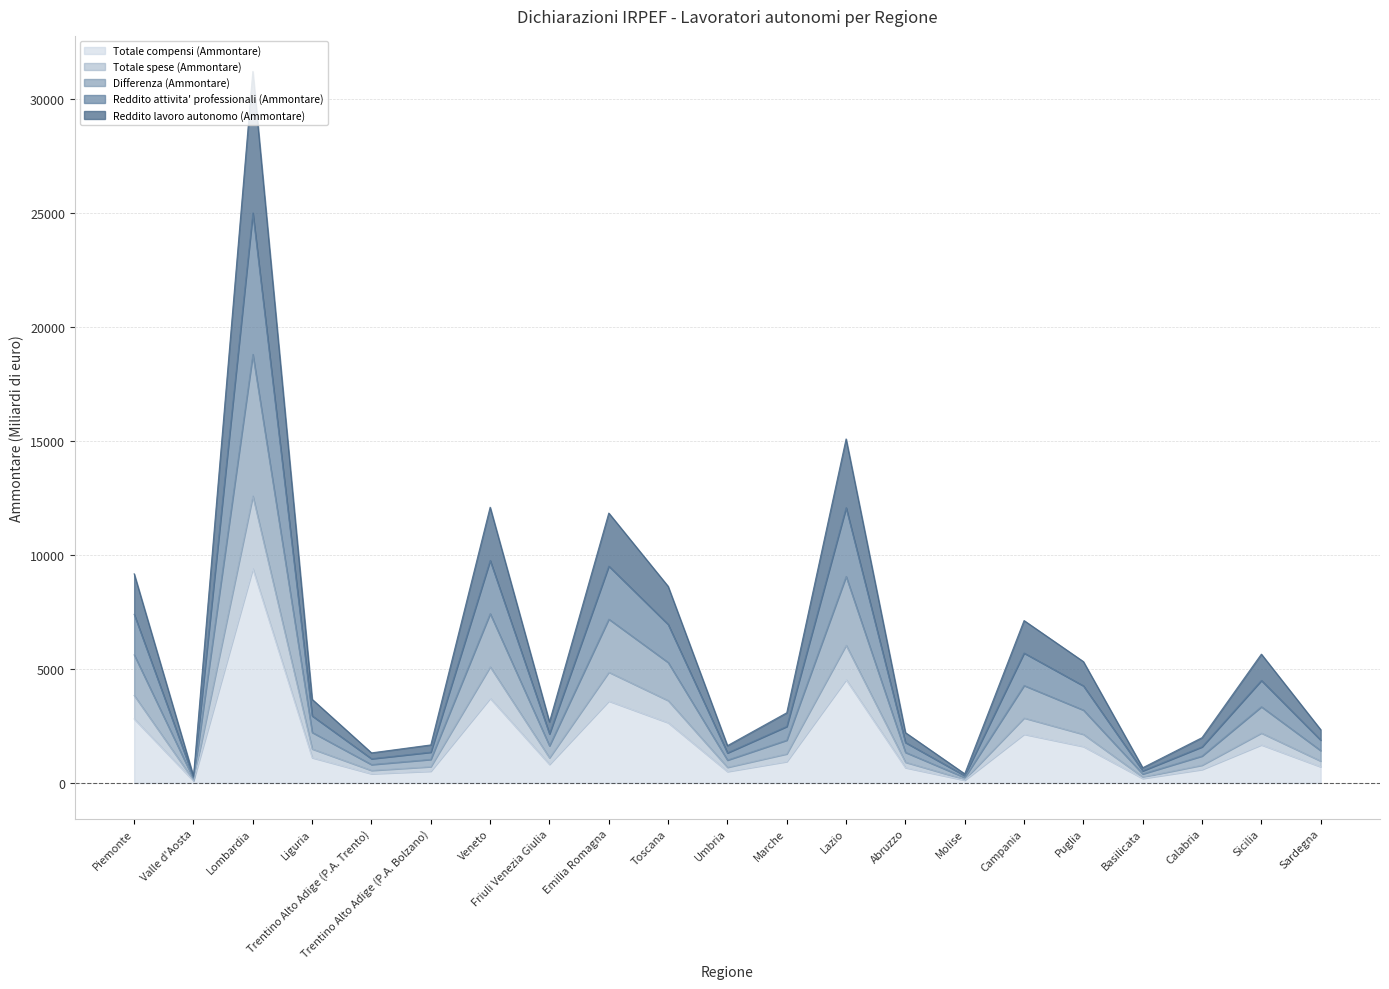

What is the smallest value displayed?

87.9